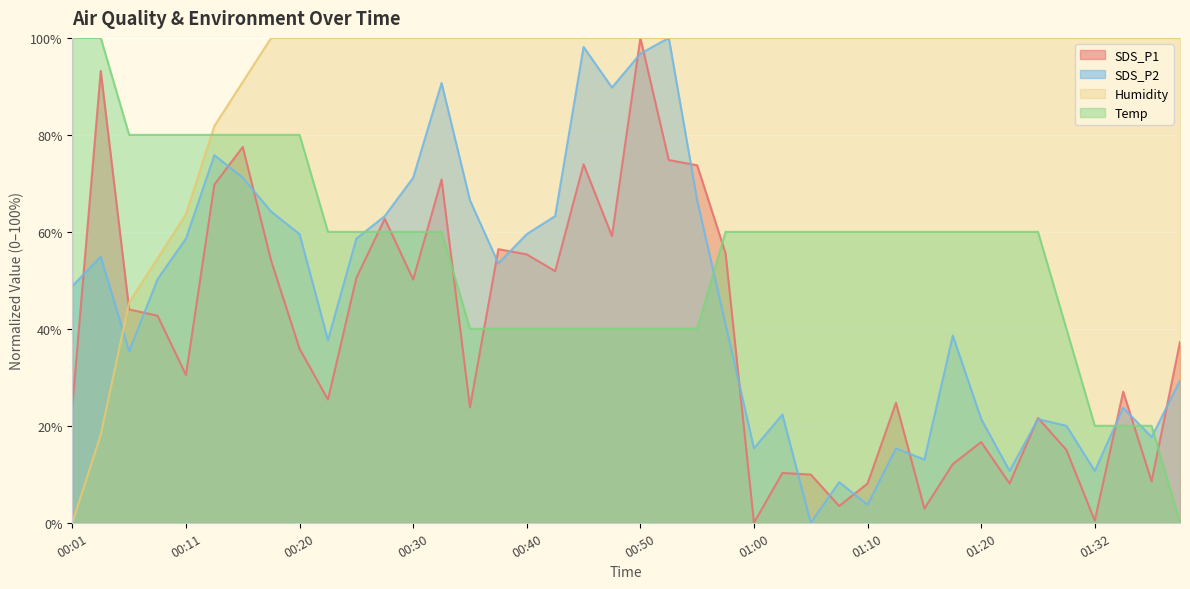

List the labels in order of SDS_P2 value, largest first.

00:52, 00:45, 00:50, 00:32, 00:47, 00:13, 00:15, 00:30, 00:35, 00:55, 00:18, 00:28, 00:42, 00:20, 00:40, 00:11, 00:25, 00:03, 00:37, 00:08, 00:01, 00:57, 01:18, 00:23, 00:06, 01:41, 01:35, 01:02, 01:20, 01:27, 01:29, 01:38, 01:00, 01:12, 01:15, 01:23, 01:32, 01:07, 01:10, 01:05